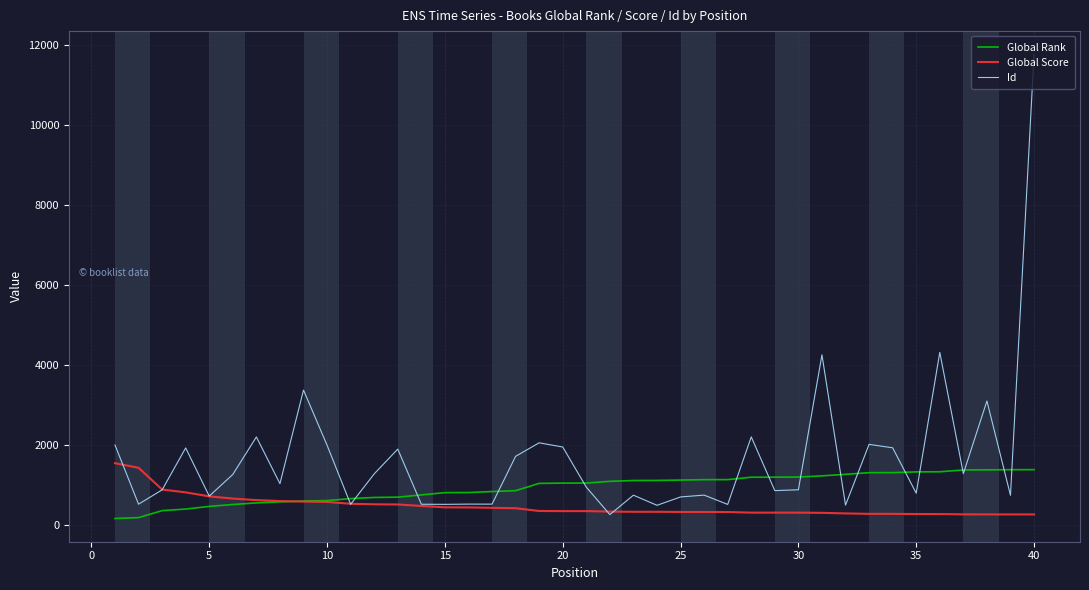

Which series has the widest spread of values?

Id